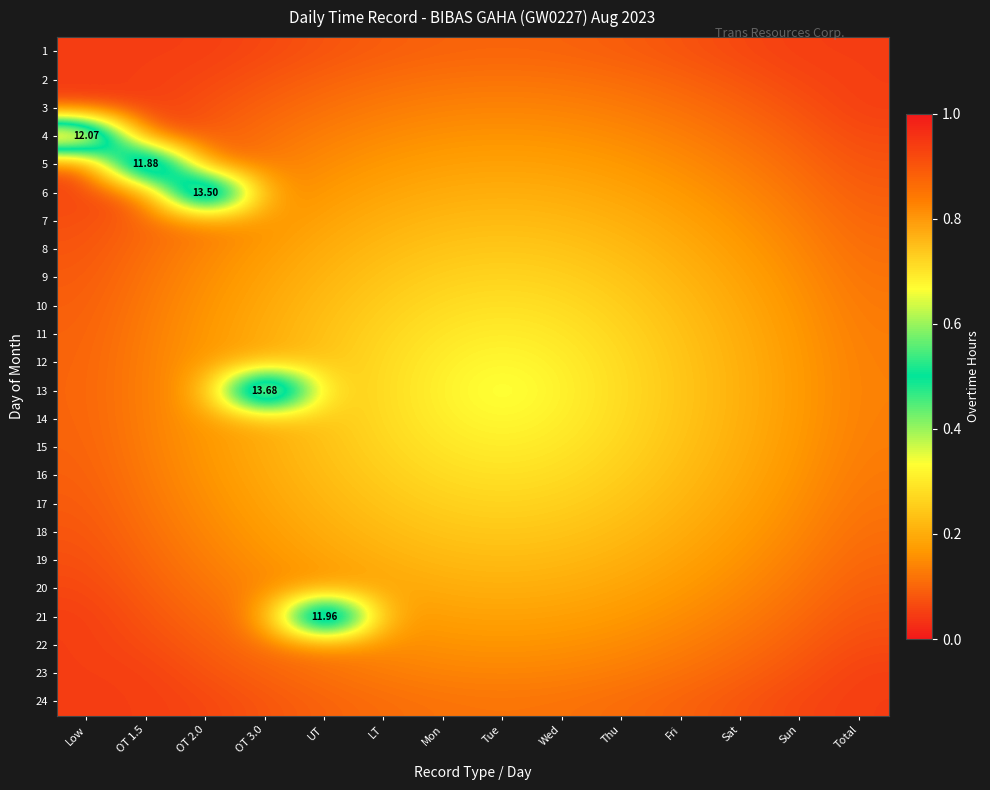

What is the total value across all series at Sat?

3.6